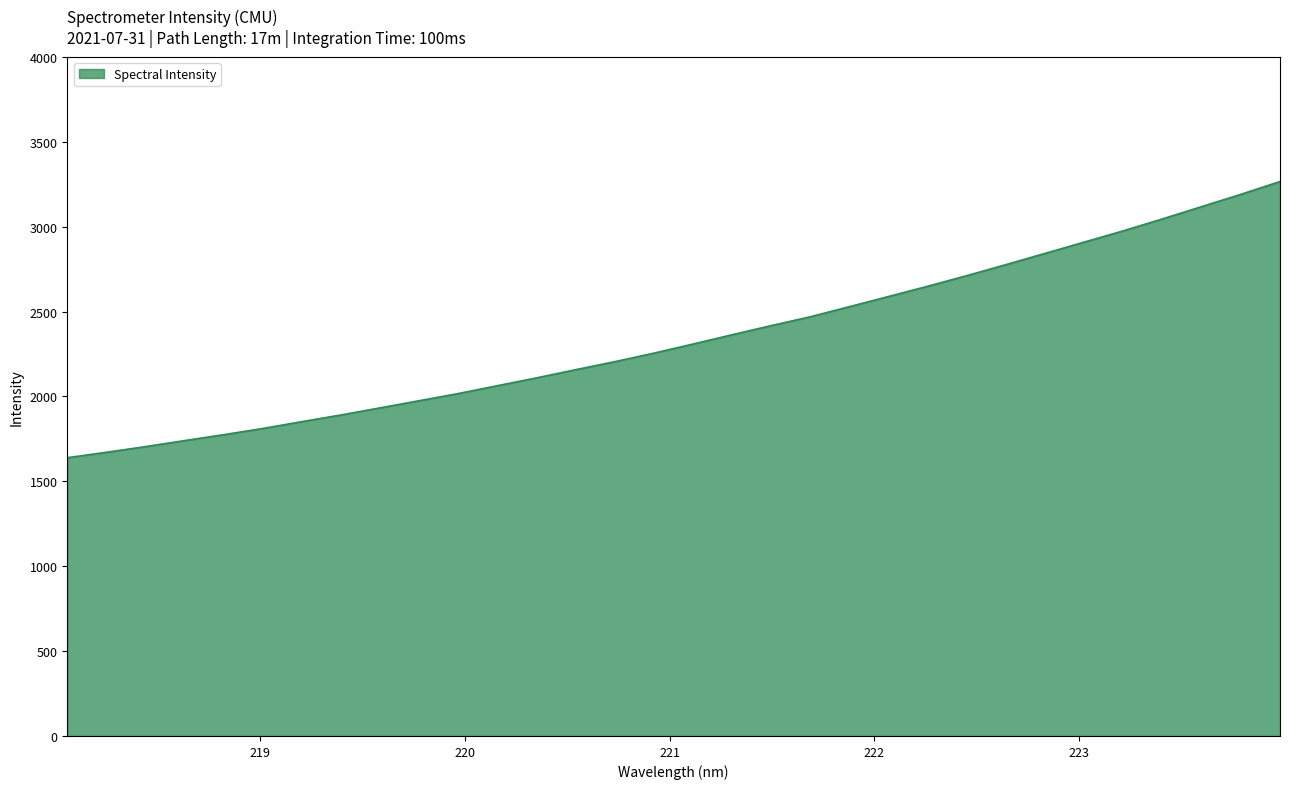

What is the difference between the maximum and minimum values?

1626.9